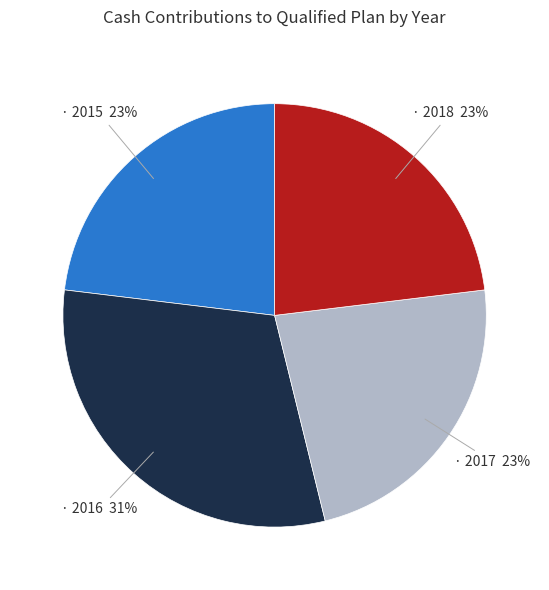

To the nearest percent, what is the average slice percentage?

25%